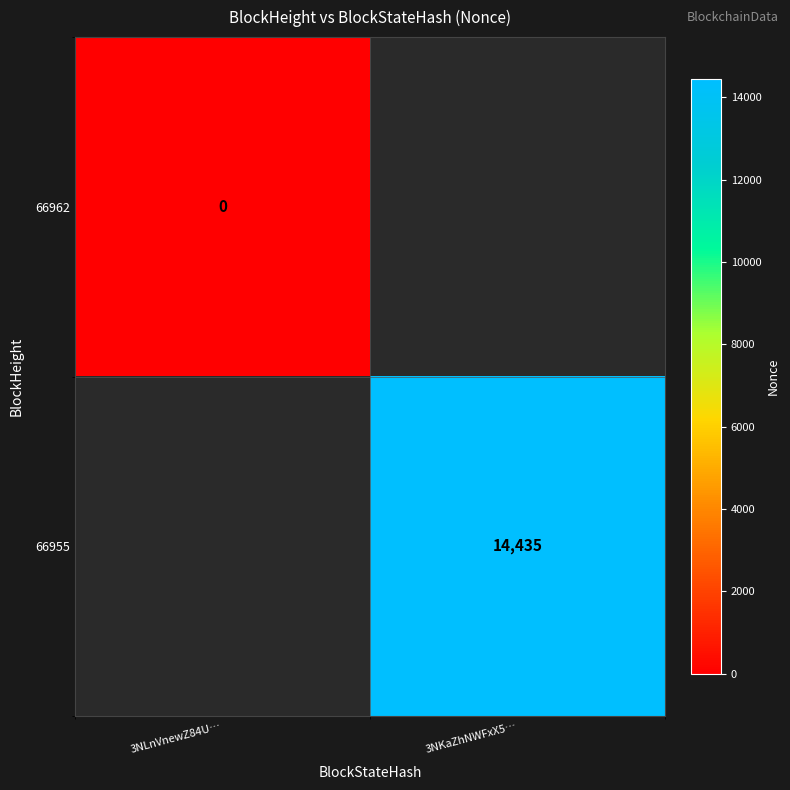

Is the value of 66955 at 3NKaZhNWFxX5… greater than the value of 66962 at 3NLnVnewZ84U…?

Yes